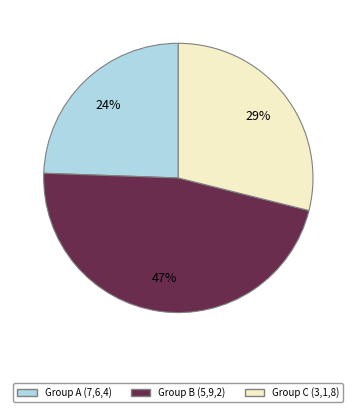

What is the largest slice in the pie chart?

Group B (5,9,2)